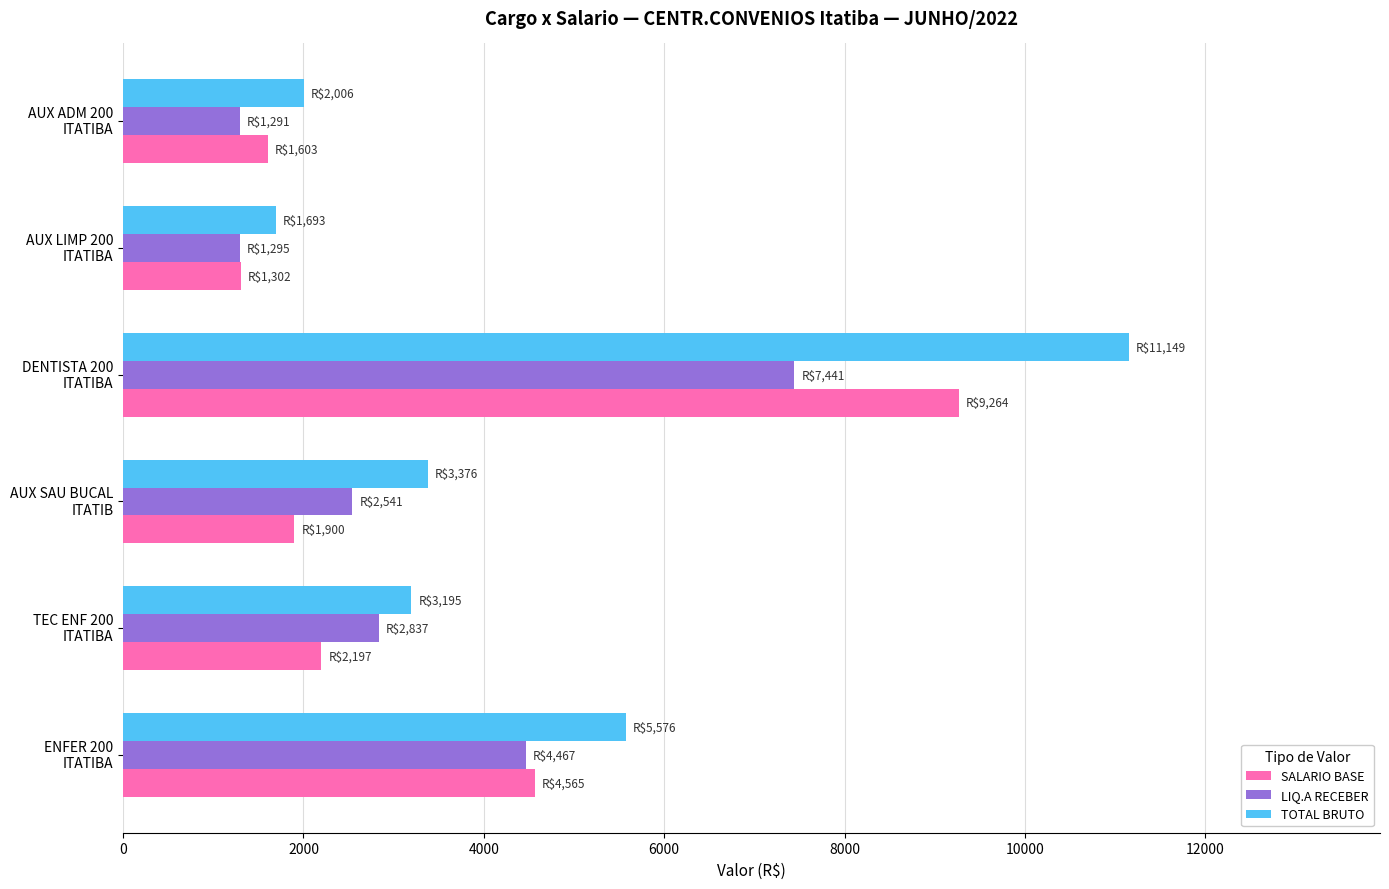

Rank the series by their maximum value, from highest to lowest.

TOTAL BRUTO, SALARIO BASE, LIQ.A RECEBER